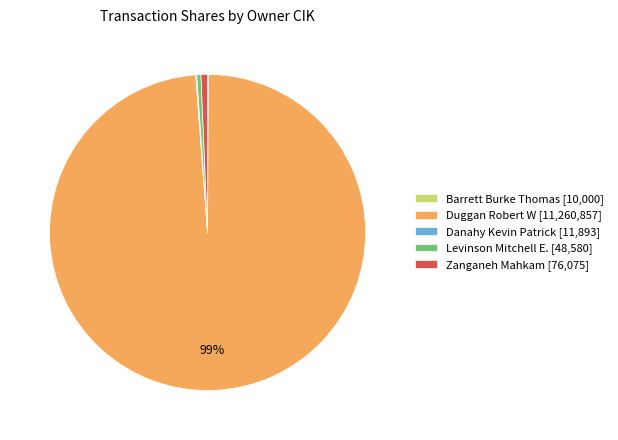

True or false: Zanganeh Mahkam [76,075] accounts for 1% of the total.

True